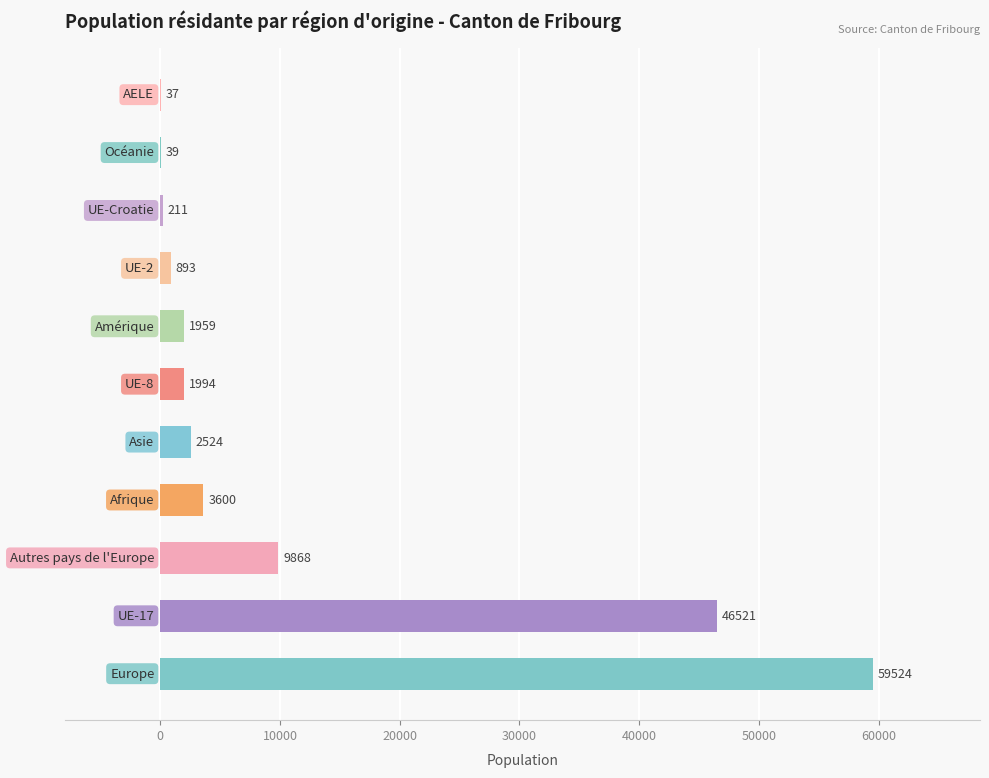

What is the greatest value displayed?

59524